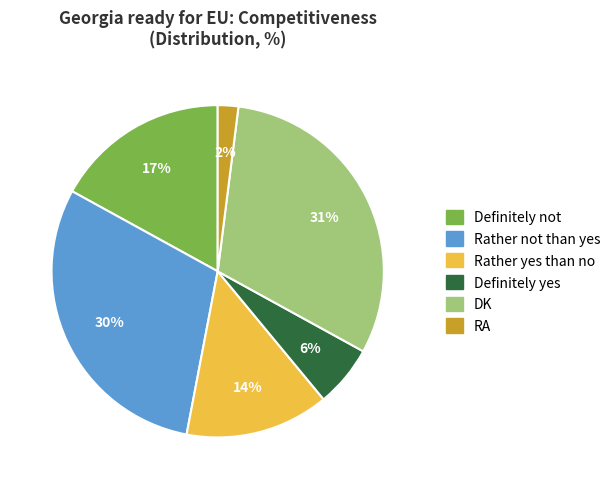

What is the largest slice in the pie chart?

DK